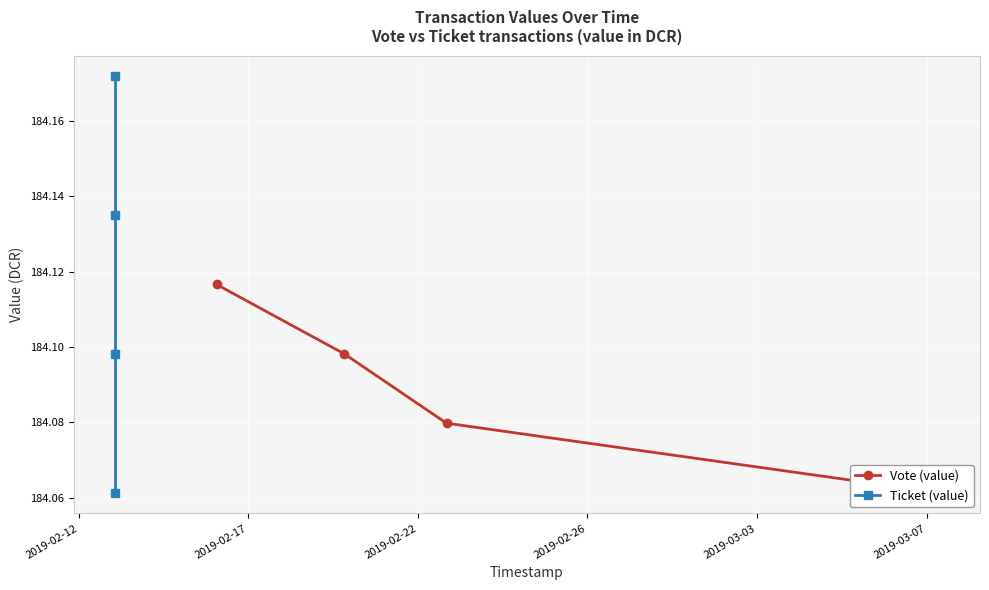

True or false: Ticket (value) and Vote (value) intersect in this chart.

False